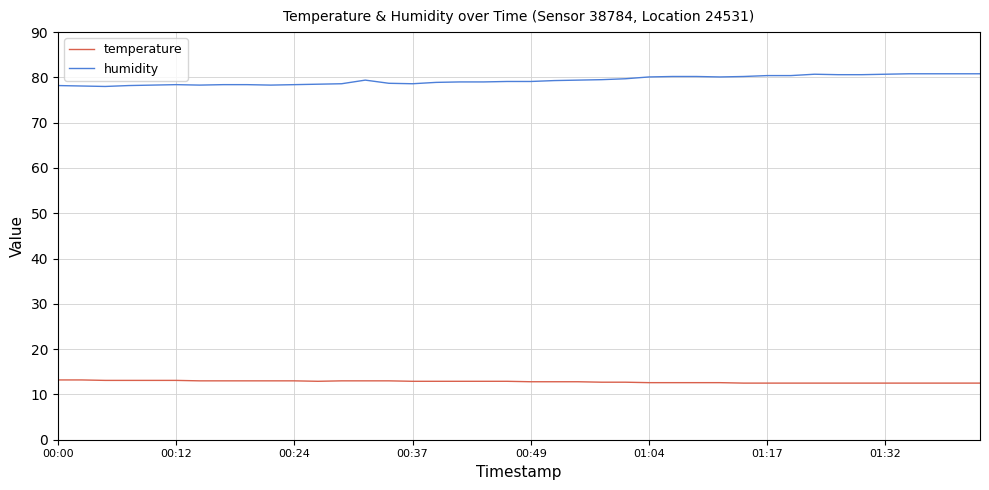

At how many categories does at least one series exceed 69?

40